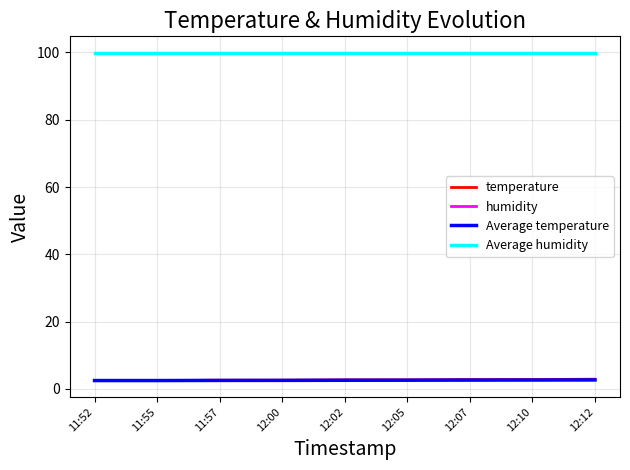

Is this an area chart (filled region under the line)?

No